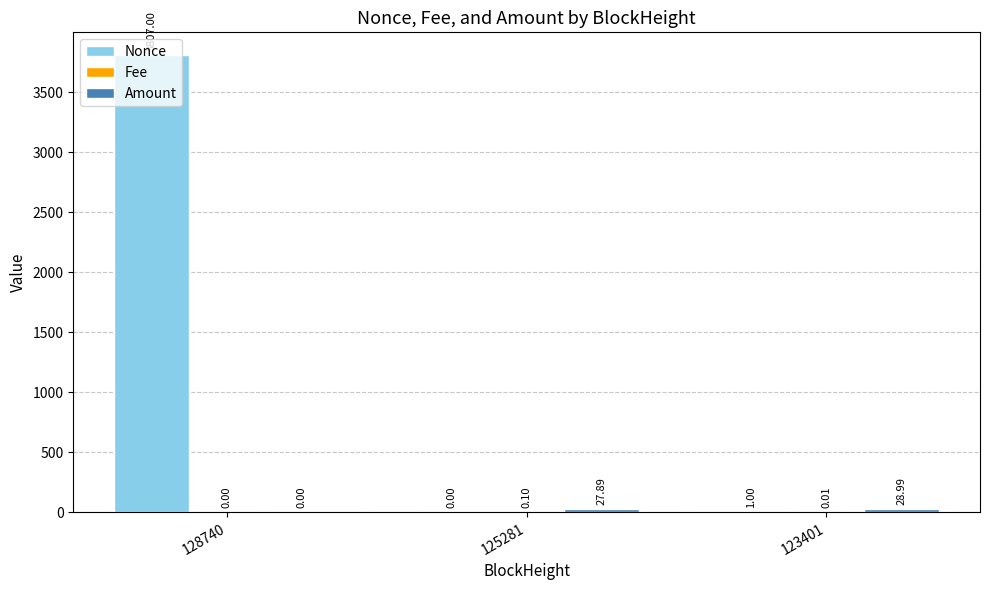

What is the total value across all series at 125281?

28.0